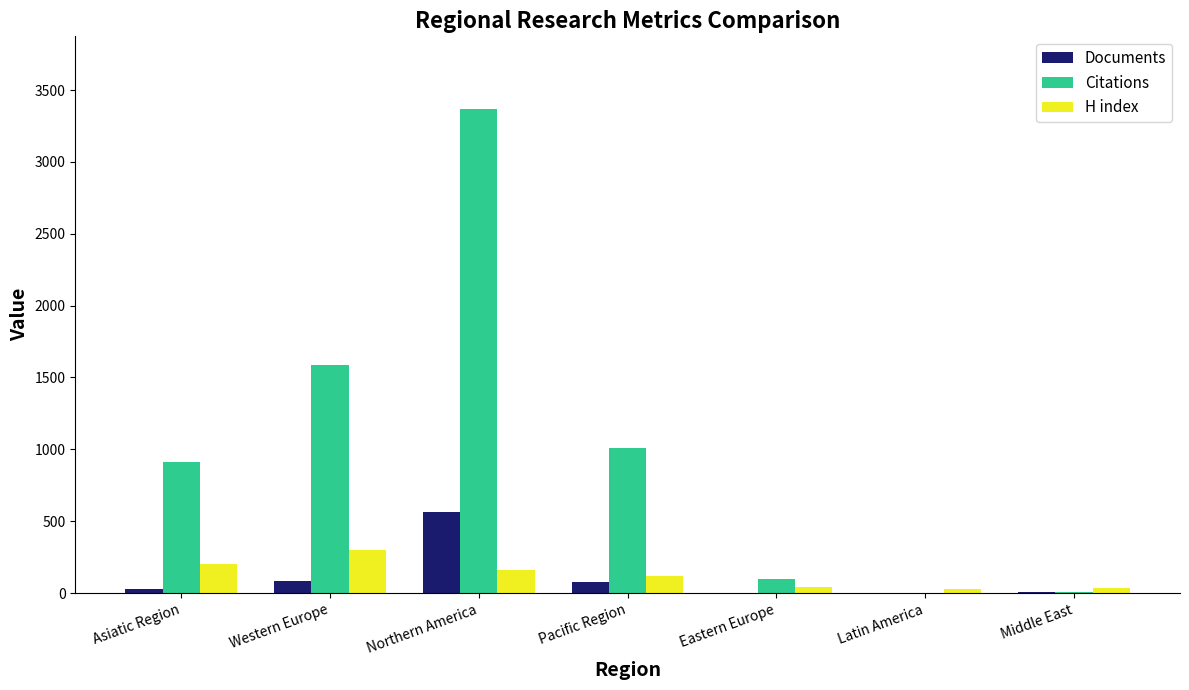

What are all the series names shown in the legend?

Documents, Citations, H index